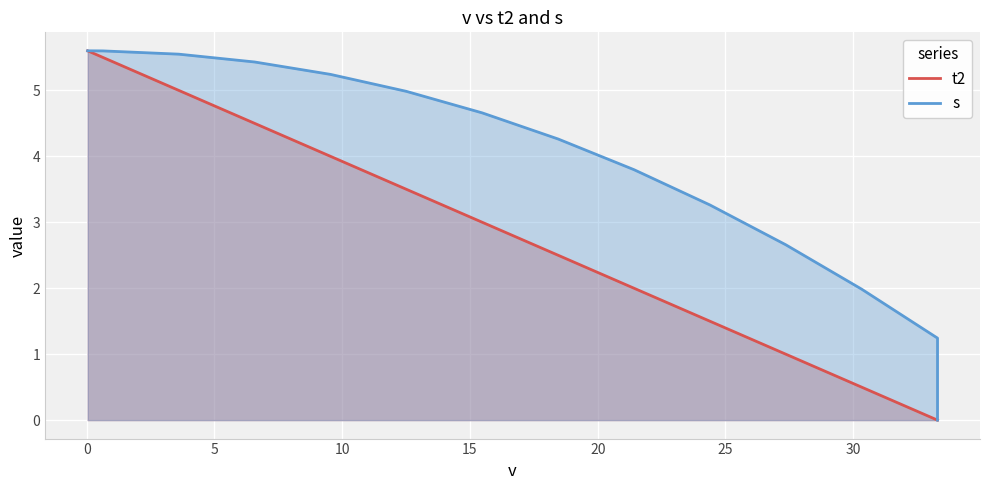

The value of s at 11 is 1.9. True or false?

False